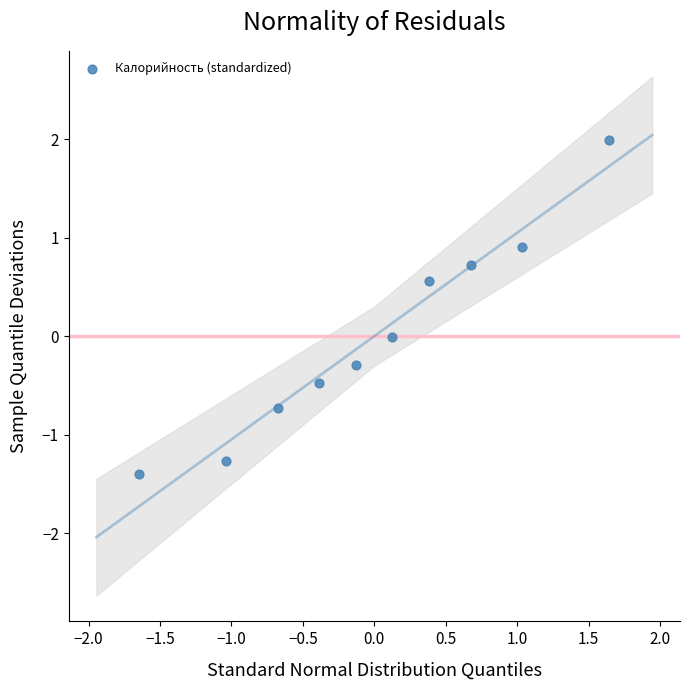

What is the range of X values (max minus min)?

3.3